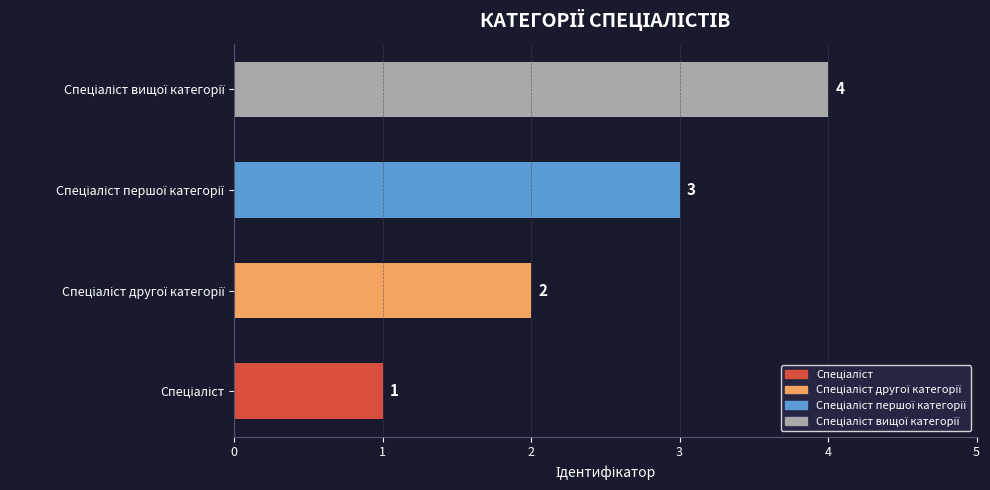

What is the sum of all values?

10